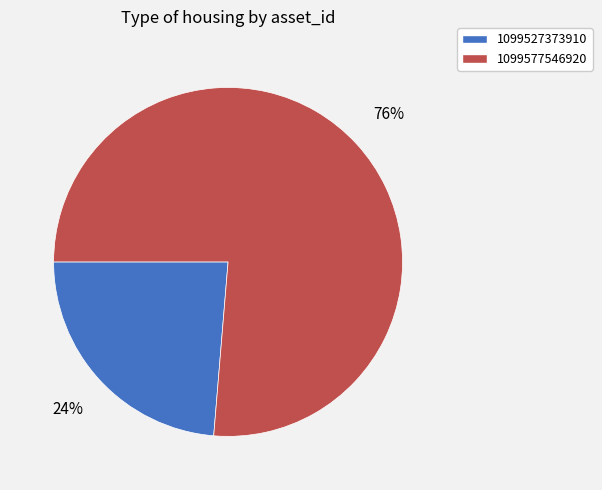

Rank the categories by value from highest to lowest.

1099577546920, 1099527373910